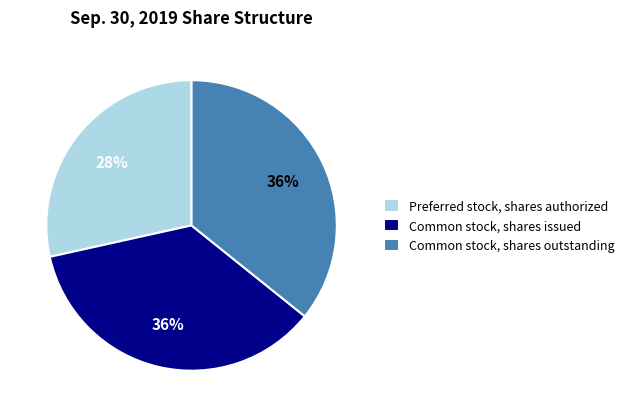

Is Common stock, shares issued the majority of the pie?

No